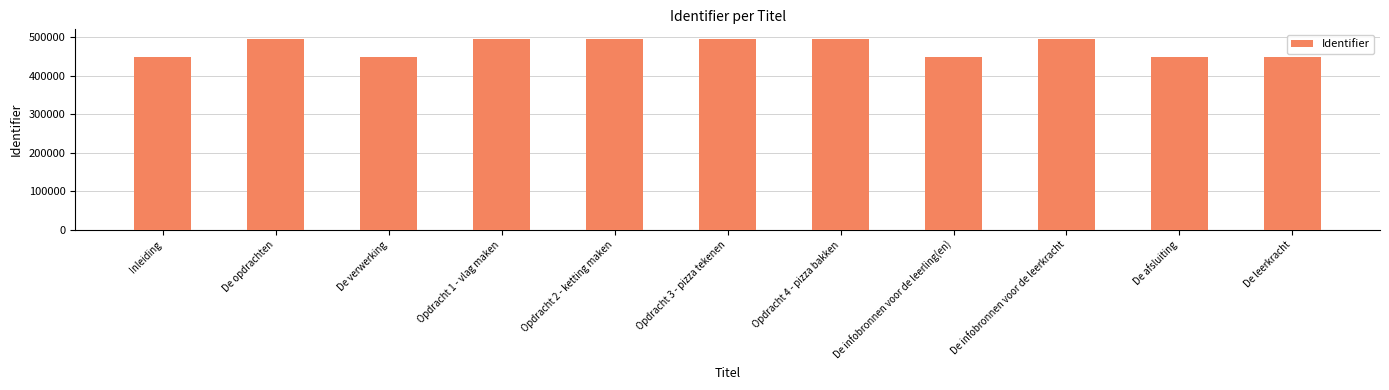

At which label is the value closest to 471712?

De opdrachten